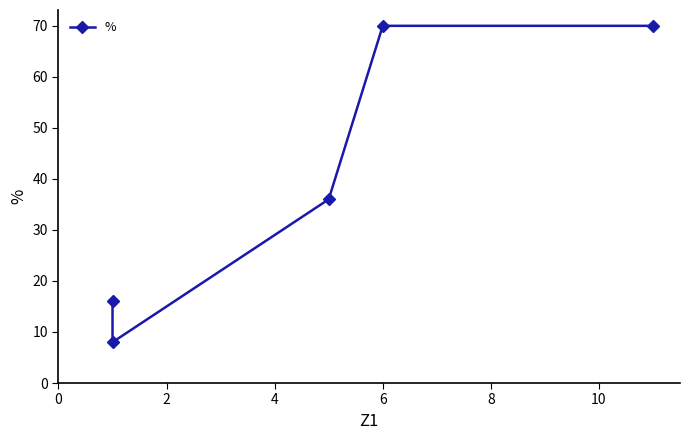

The chart shows a value of 70 at 8. True or false?

True